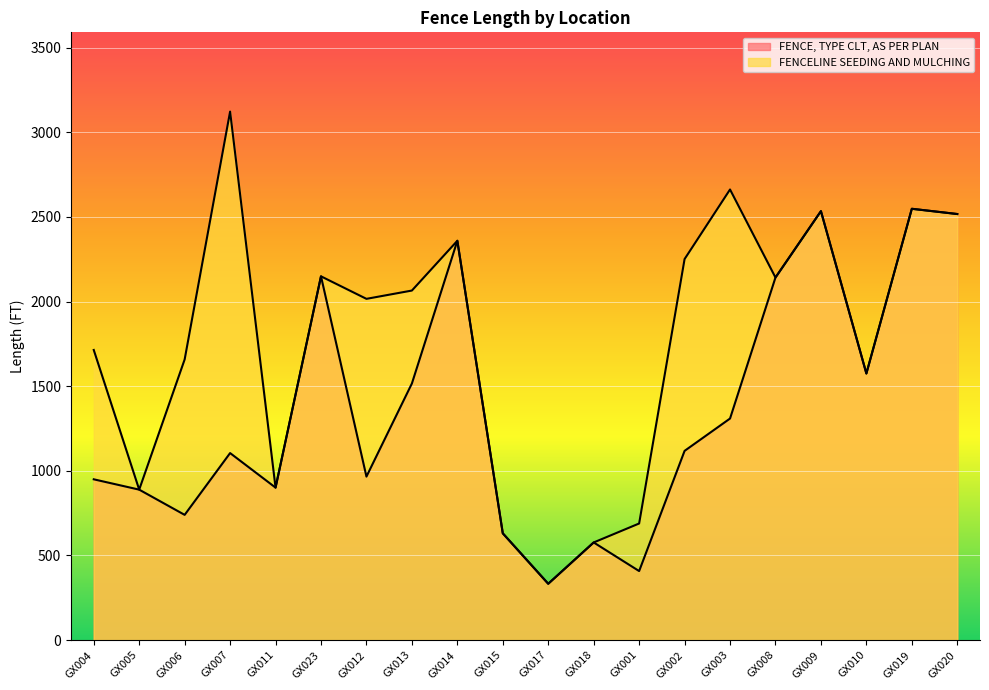

How many series are shown in this chart?

2